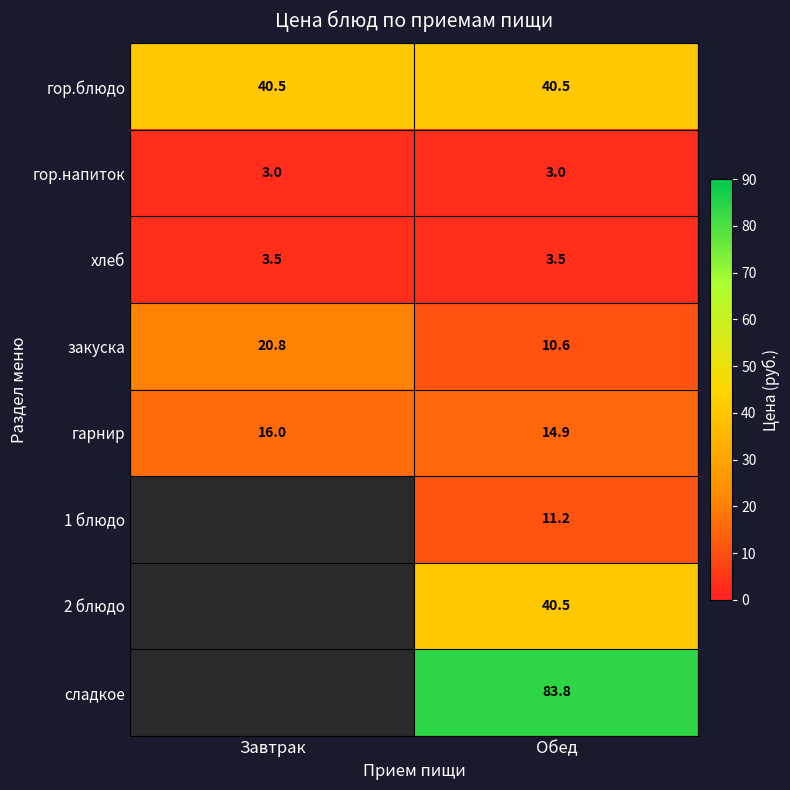

Which has a higher value, Обед or Завтрак?

Обед